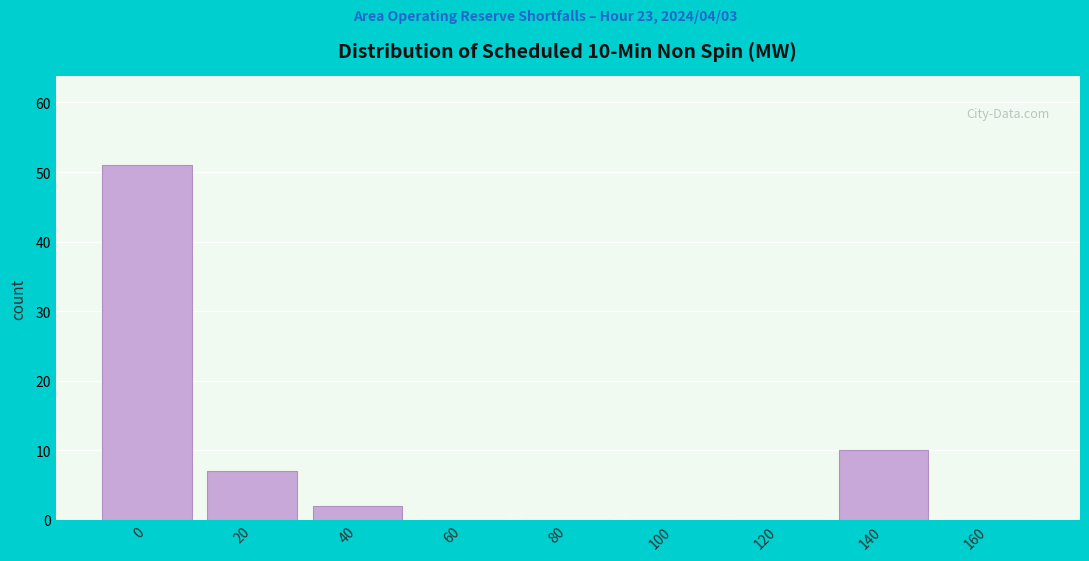

Reading left to right, transcribe all the data shown in this chart.

0=51	20=7	40=2	60=0	80=0	100=0	120=0	140=10	160=0